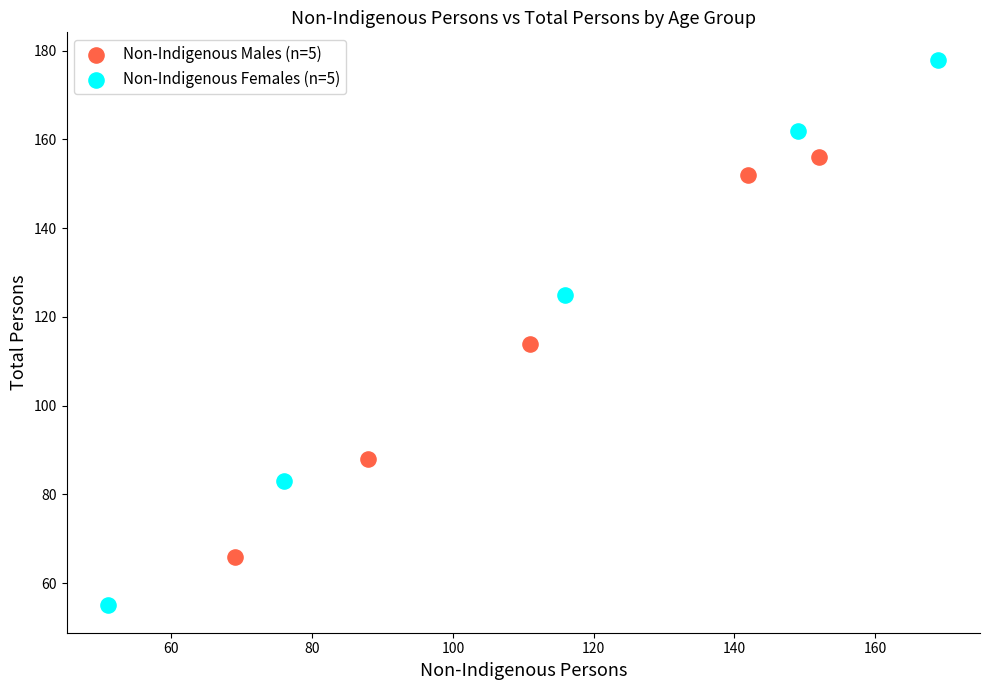

Which series contains the lowest Y value?

Non-Indigenous Females (n=5)